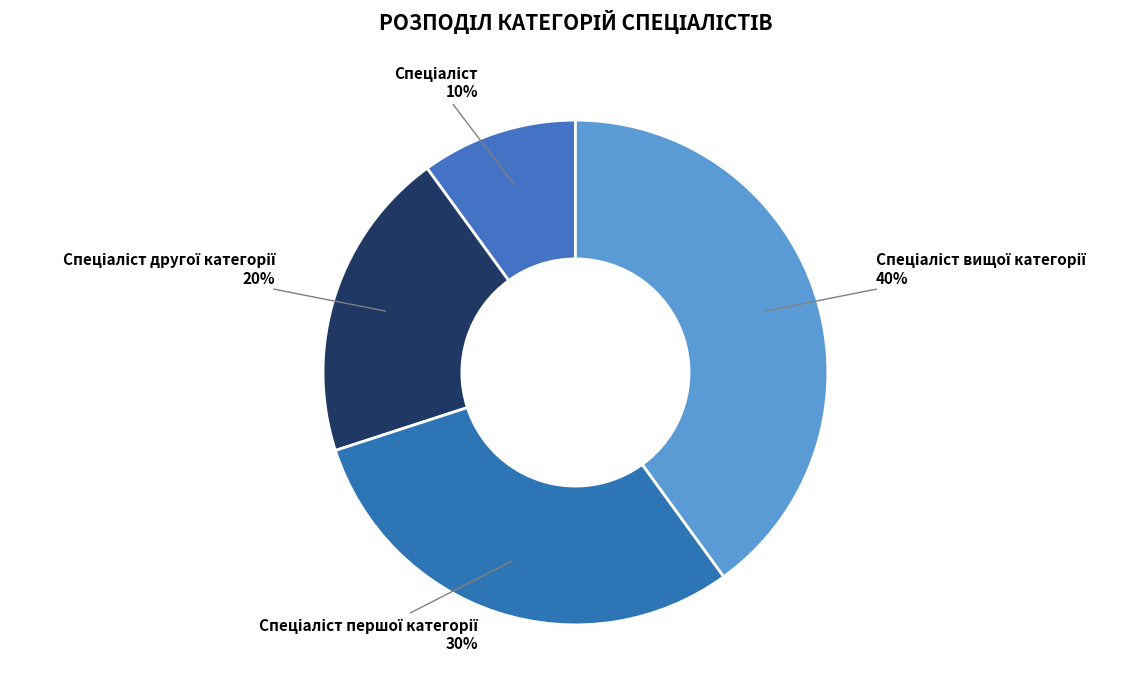

Is there any slice that represents more than half of the pie?

No